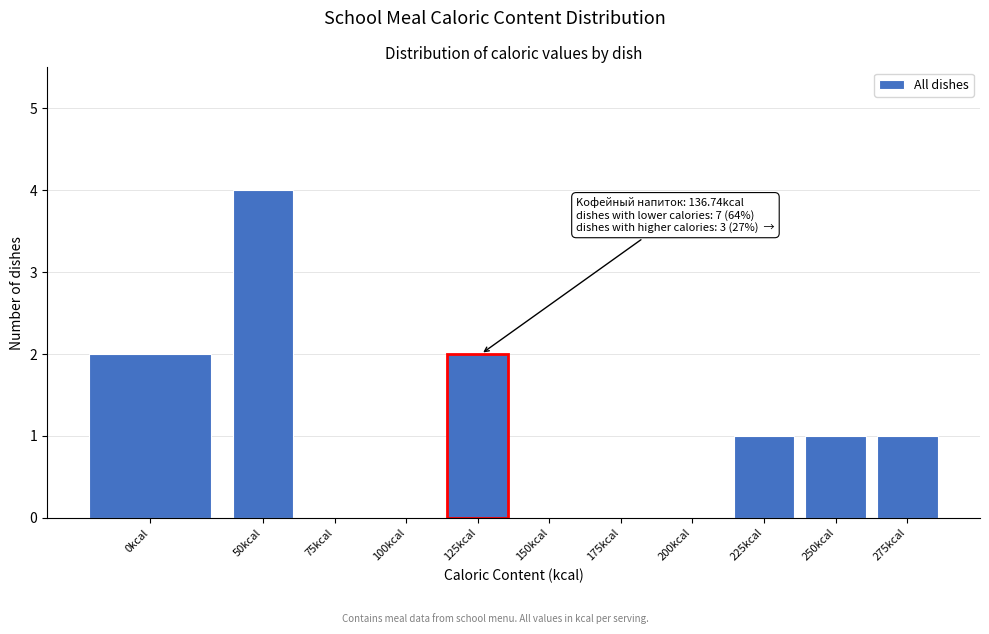

Reading right to left, transcribe all the data shown in this chart.

275kcal=1	250kcal=1	225kcal=1	200kcal=0	175kcal=0	150kcal=0	125kcal=2	100kcal=0	75kcal=0	50kcal=4	0kcal=2